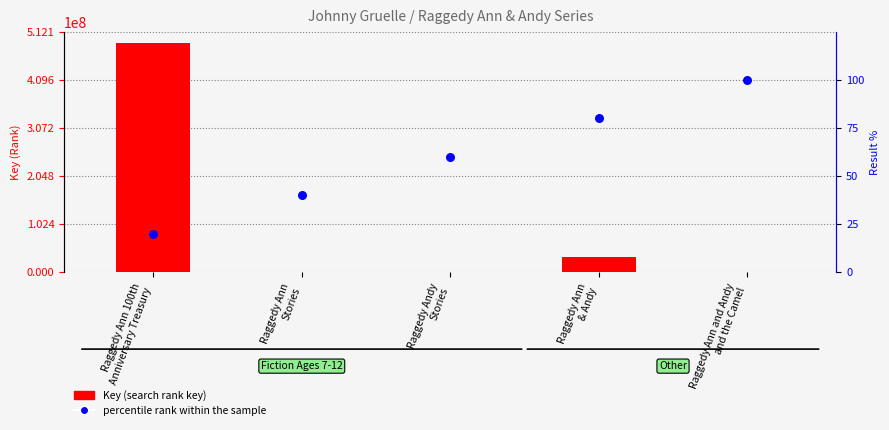

What are all the series names shown in the legend?

Key (search rank key), percentile rank within the sample